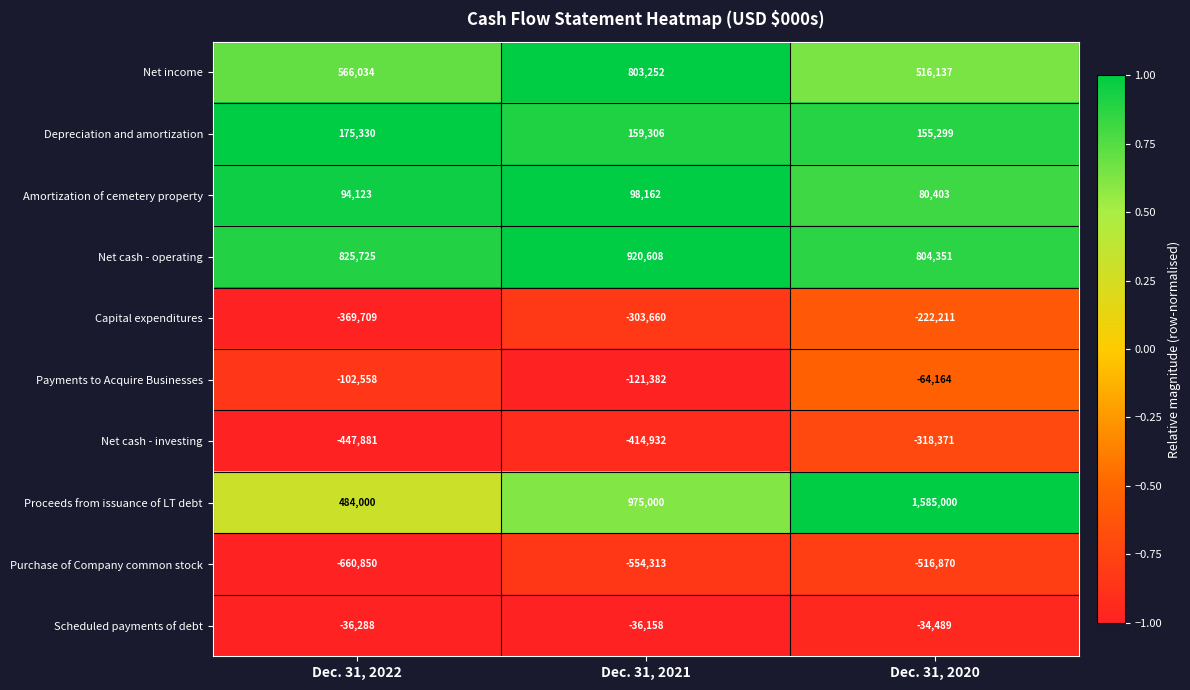

The Net cash - operating series shows 920608 at Dec. 31, 2021. True or false?

True